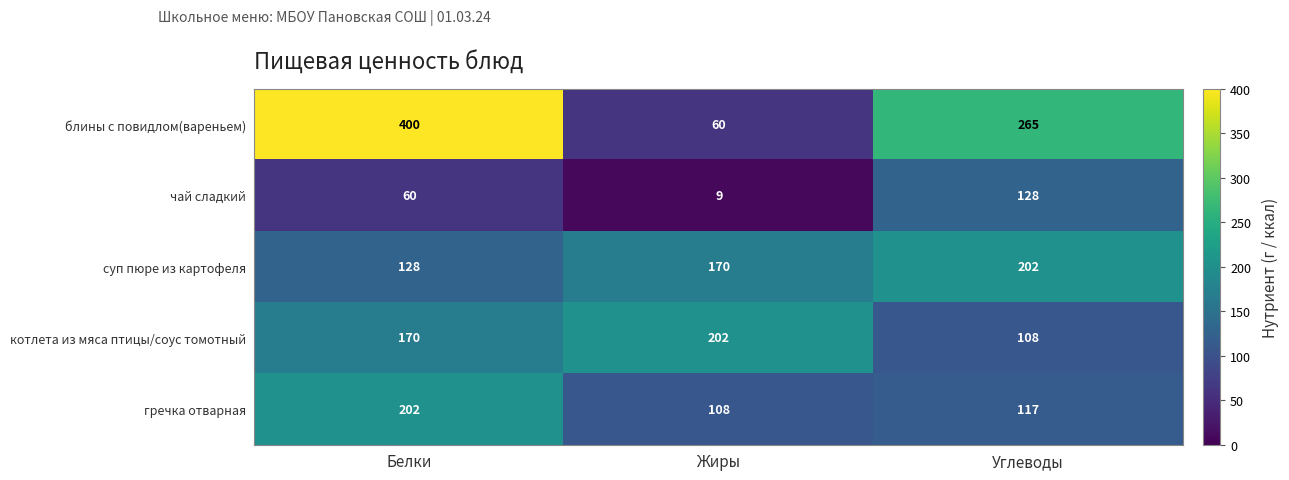

What value does the чай сладкий series have at Углеводы, to the nearest 50?

150